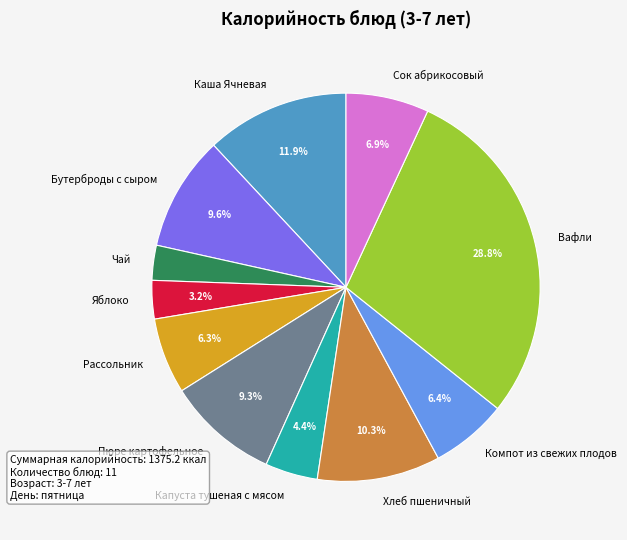

The Пюре картофельное slice represents 16% of the pie. True or false?

False